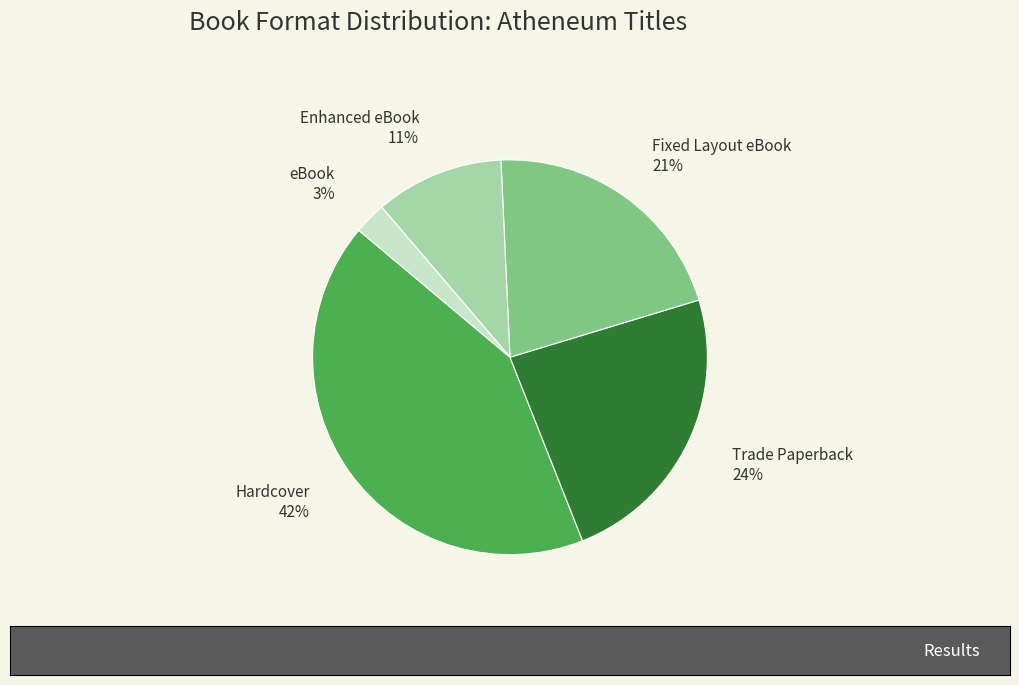

To the nearest percent, what is the difference between the largest and smallest slice percentages?

39%